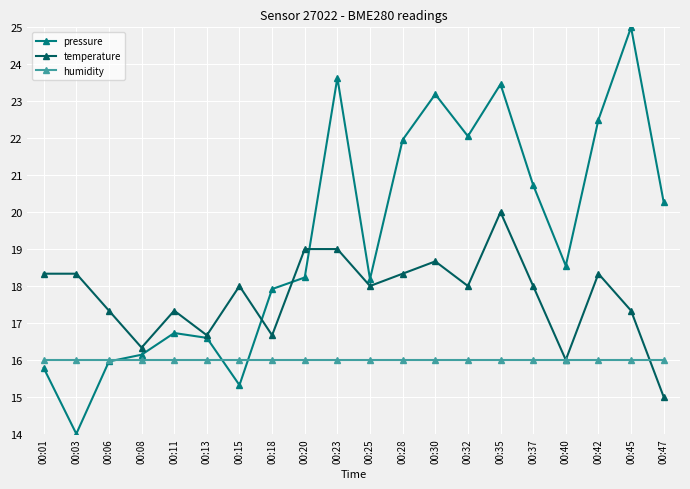

Which series changed the most between 00:35 and 00:45?

temperature